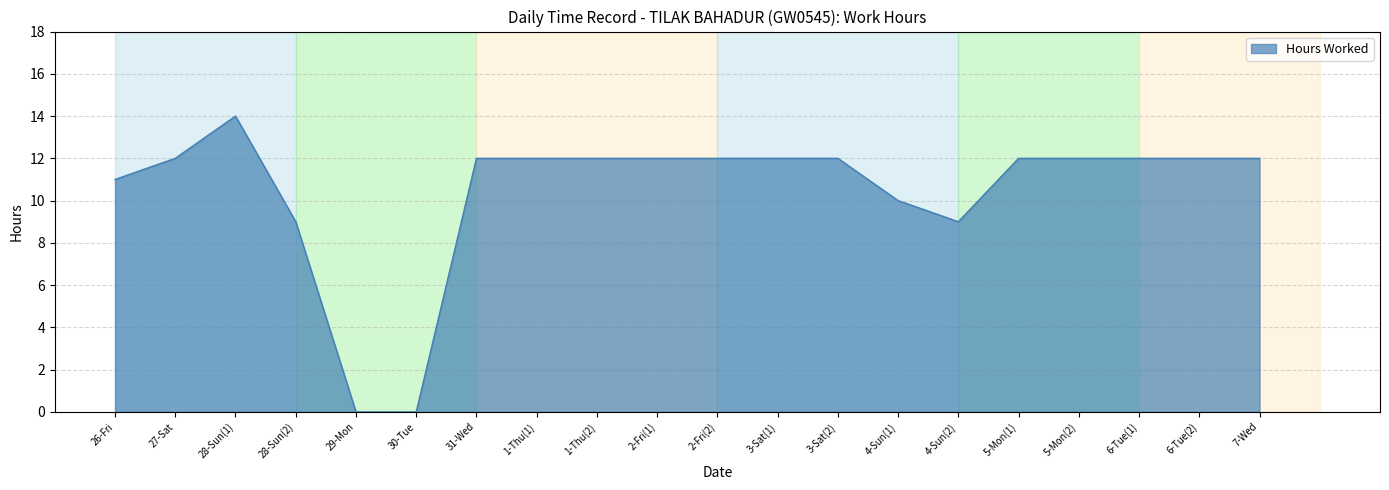

Which label corresponds to the largest value in the chart?

28-Sun(1)